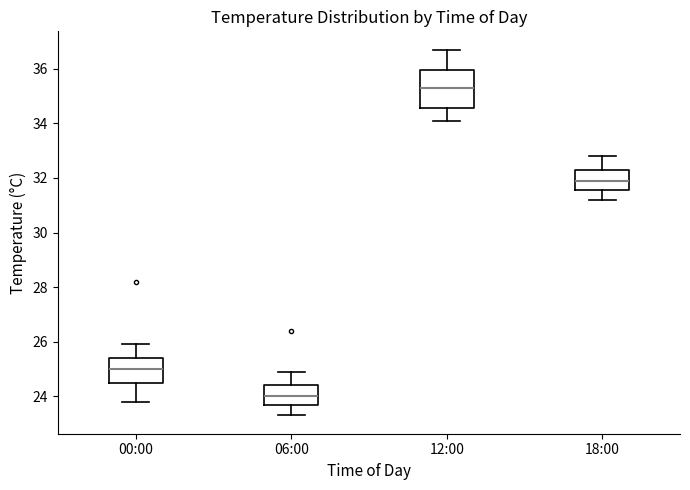

Which box has the lowest median line?

06:00